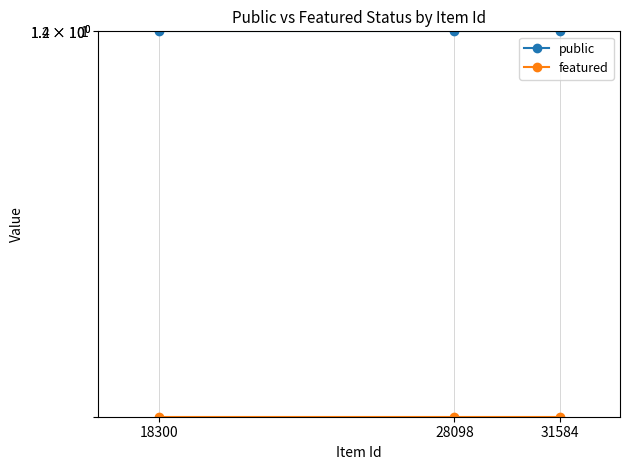

Which series has the largest range (max minus min)?

public